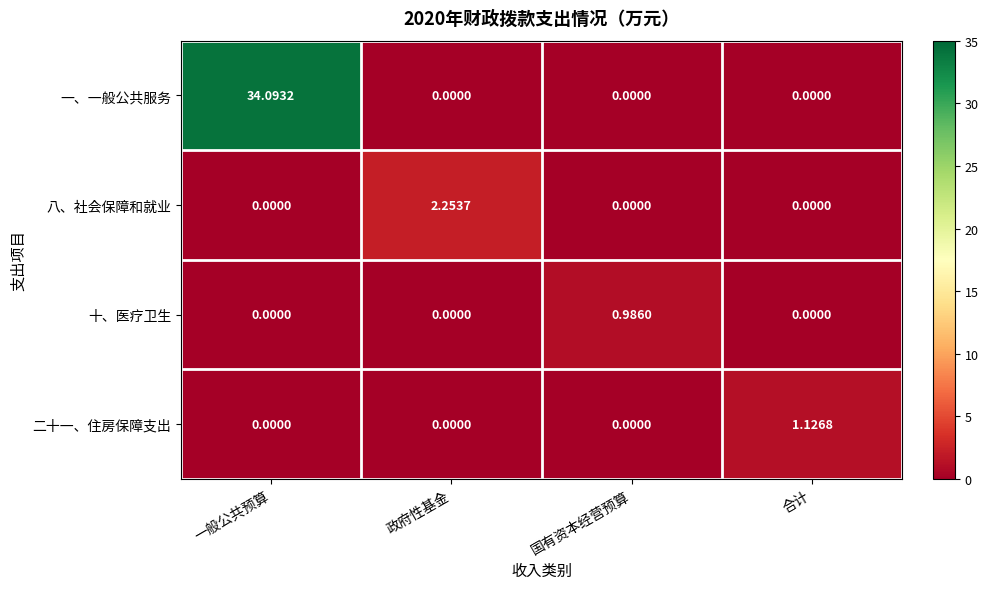

At which label does 十、医疗卫生 reach its peak?

国有资本经营预算